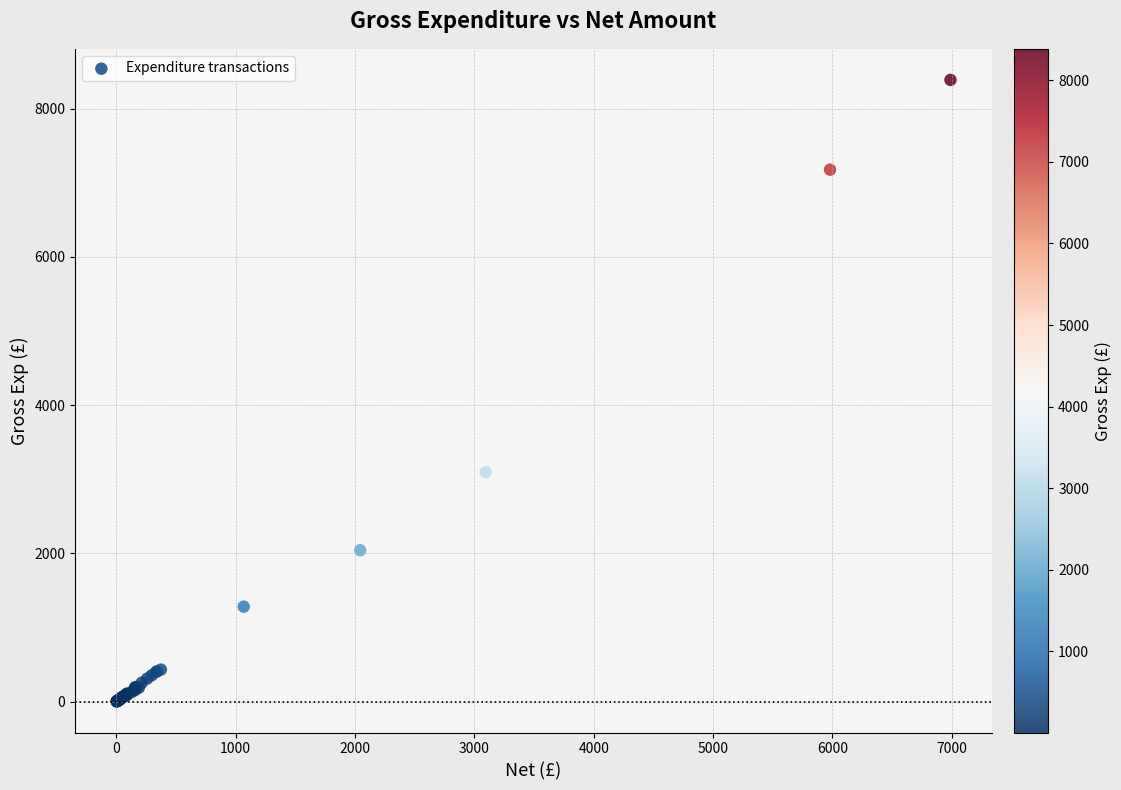

What Y value in the scatter plot is closest to 4195?

3095.1